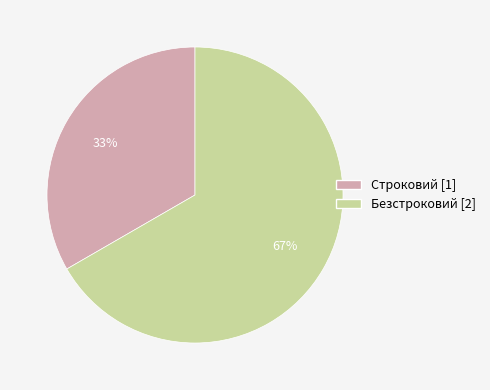

Combined, do Безстроковий and Строковий account for over 50%?

Yes